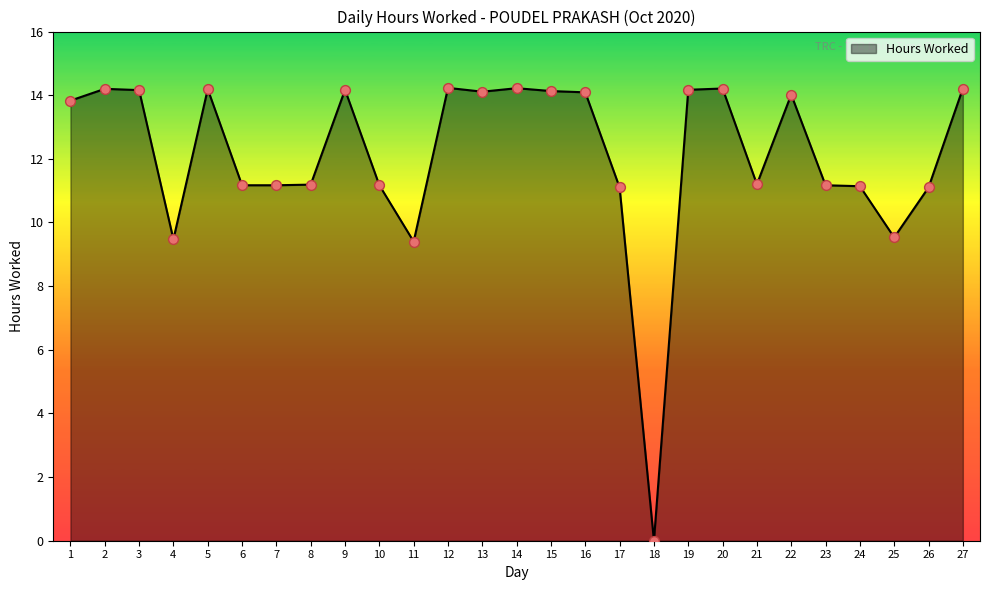

Which has a higher value, 11 or 27?

27